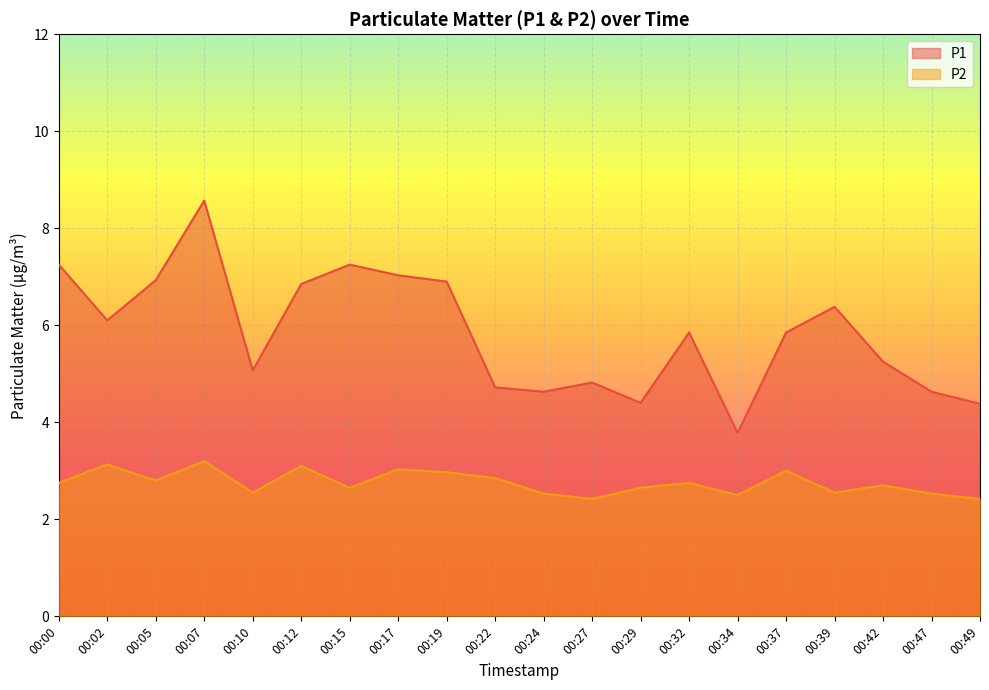

Which series has the largest total across all categories?

P1